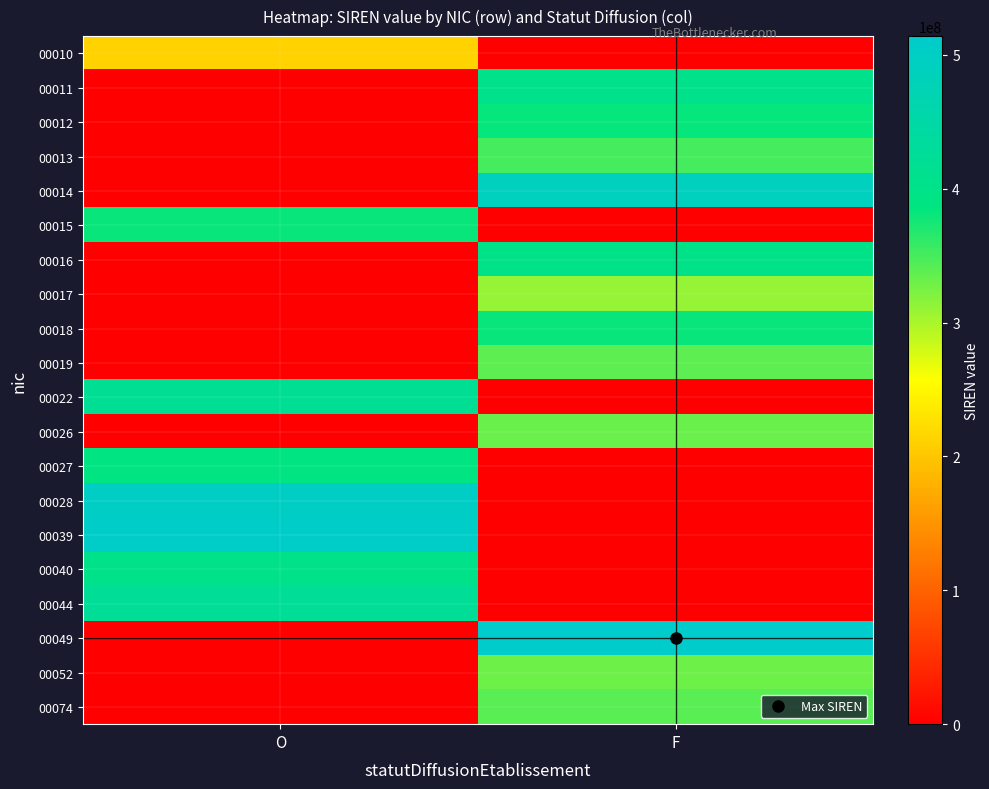

Reading left to right, extract all data points from this chart.

00010: O=212705602	F=0
00011: O=0	F=403561962
00012: O=0	F=382712503
00013: O=0	F=351122130
00014: O=0	F=491753653
00015: O=380661165	F=0
00016: O=0	F=399914902
00017: O=0	F=310747464
00018: O=0	F=380926329
00019: O=0	F=338087943
00022: O=419425681	F=0
00026: O=0	F=332093210
00027: O=390035780	F=0
00028: O=501616411	F=0
00039: O=504970765	F=0
00040: O=402716328	F=0
00044: O=424297992	F=0
00049: O=0	F=513956599
00052: O=0	F=329738504
00074: O=0	F=339850182